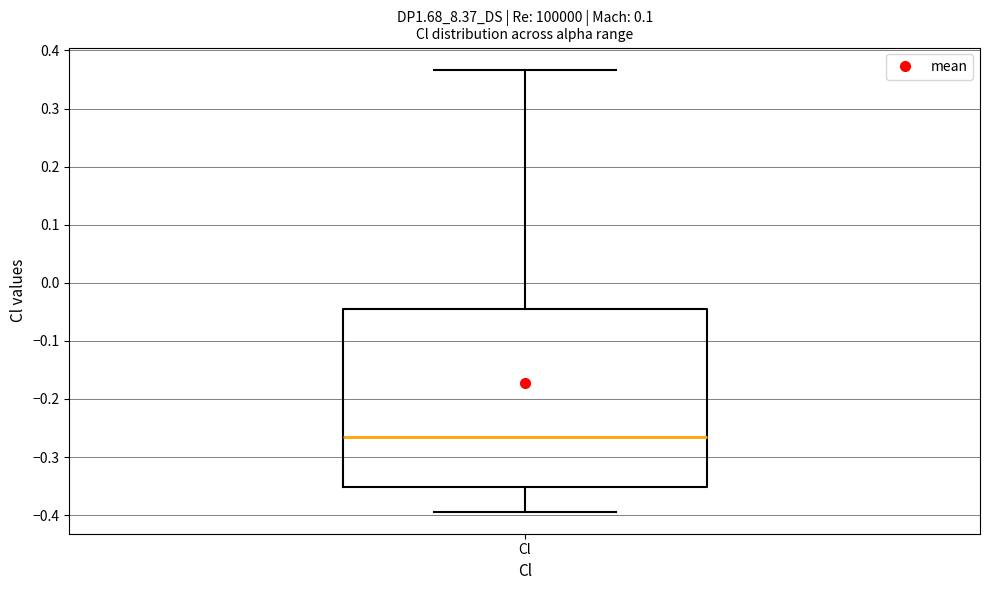

Transcribe this box plot: give where the median line is, the range the box spans, and where the two whiskers end, as read against the y-axis. The values are not printed on the chart, so give them approximately, as read against the axis.

median -0.26, box -0.35 to -0.04, whiskers -0.39 to 0.37